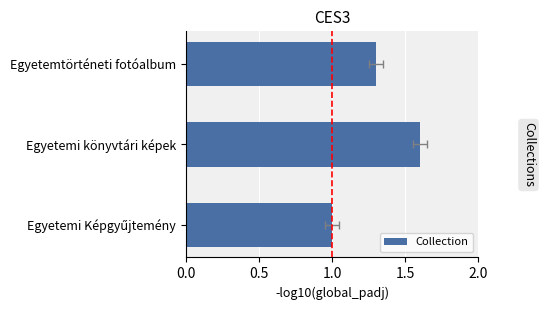

How many values exceed 1?

2